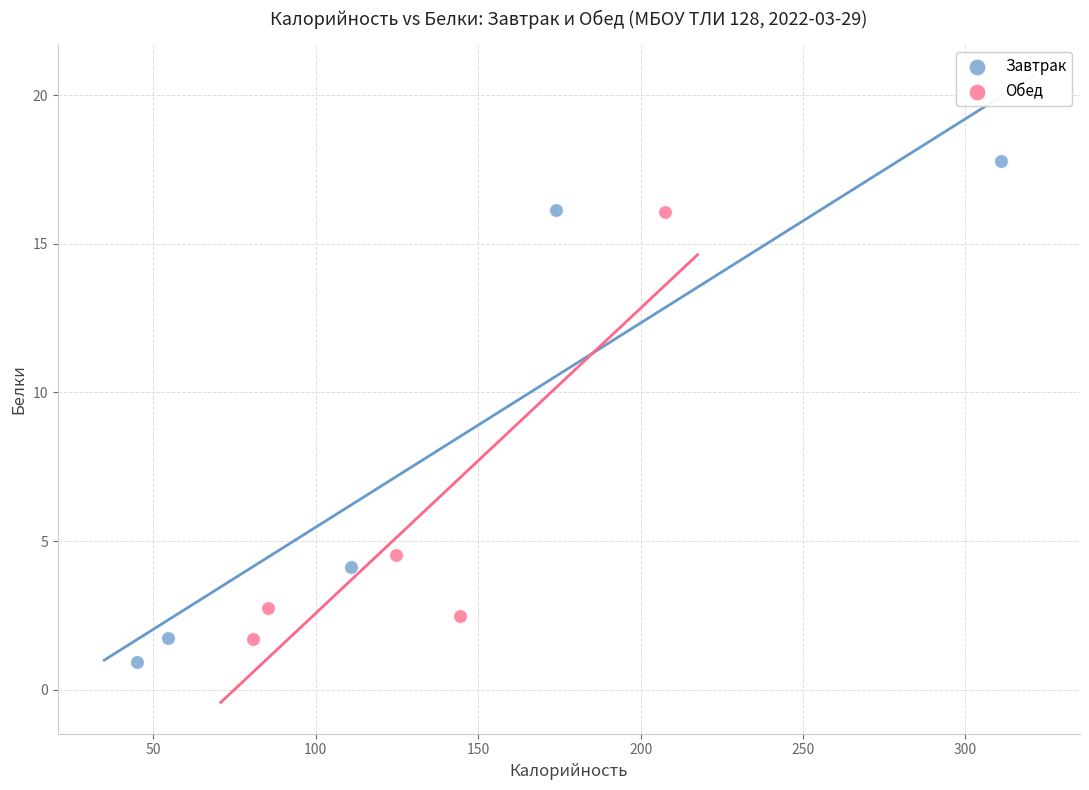

What are all the series names shown in the legend?

Завтрак, Обед